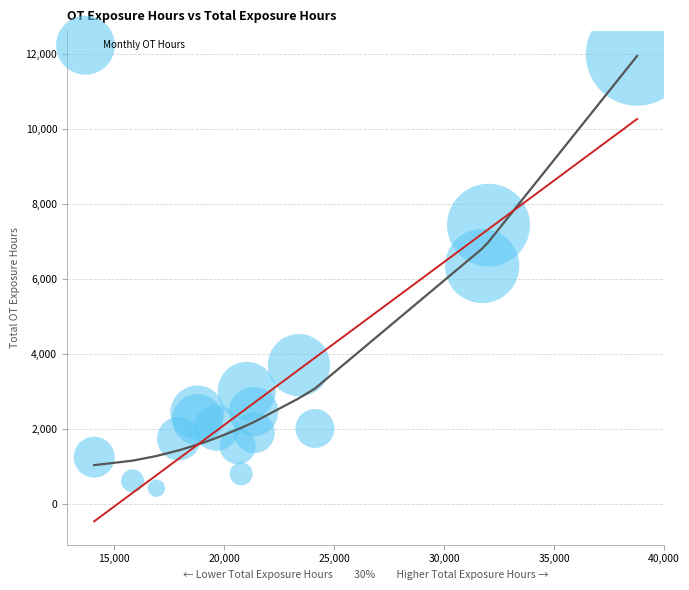

What Y value in the scatter plot is closest to 6206?

6349.5